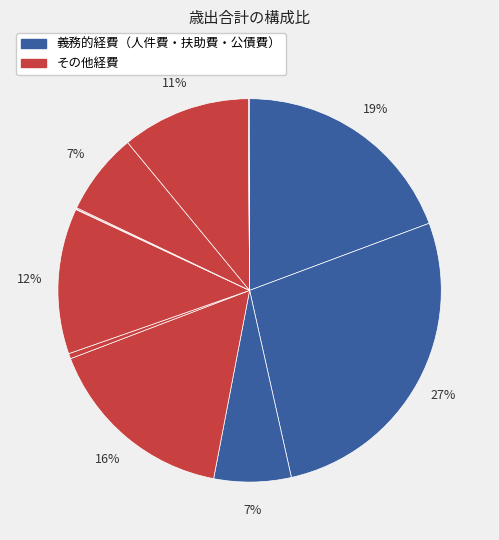

Which category has the smallest portion of the pie?

災害復旧事業費